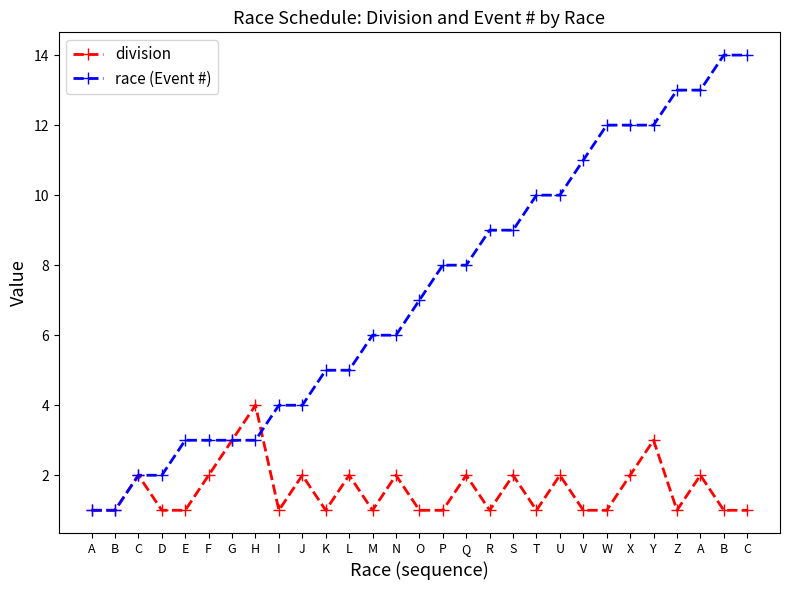

Where is race (Event #) nearest to the value 7?

O